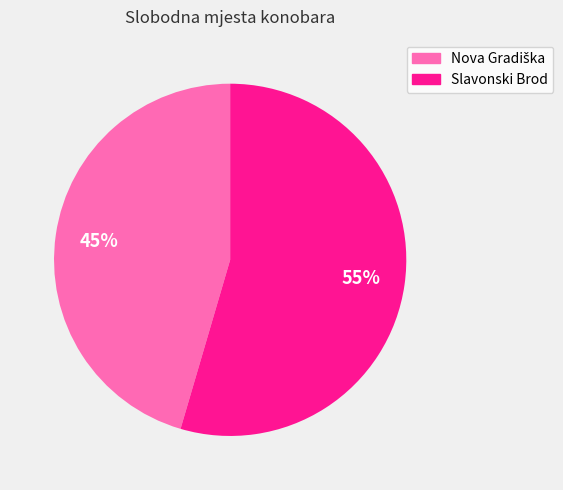

To the nearest percent, what percentage of the pie is Slavonski Brod?

55%